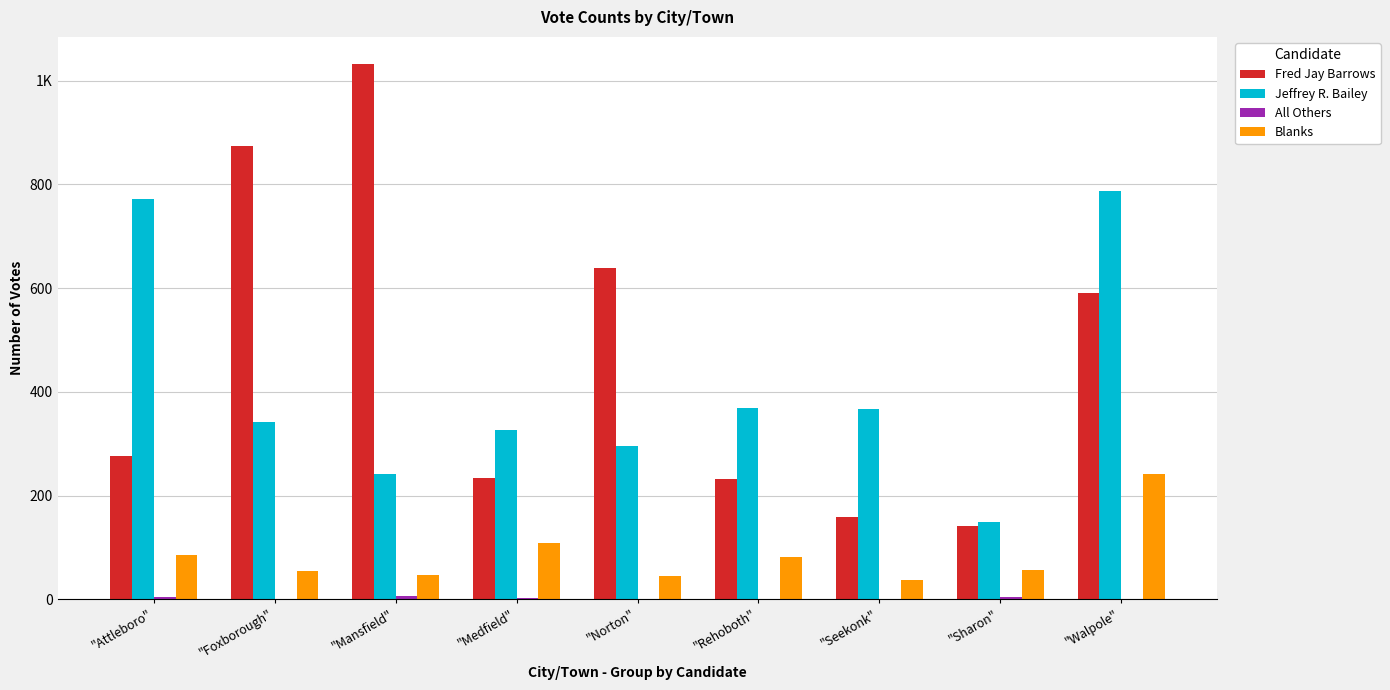

Are the bars horizontal?

No